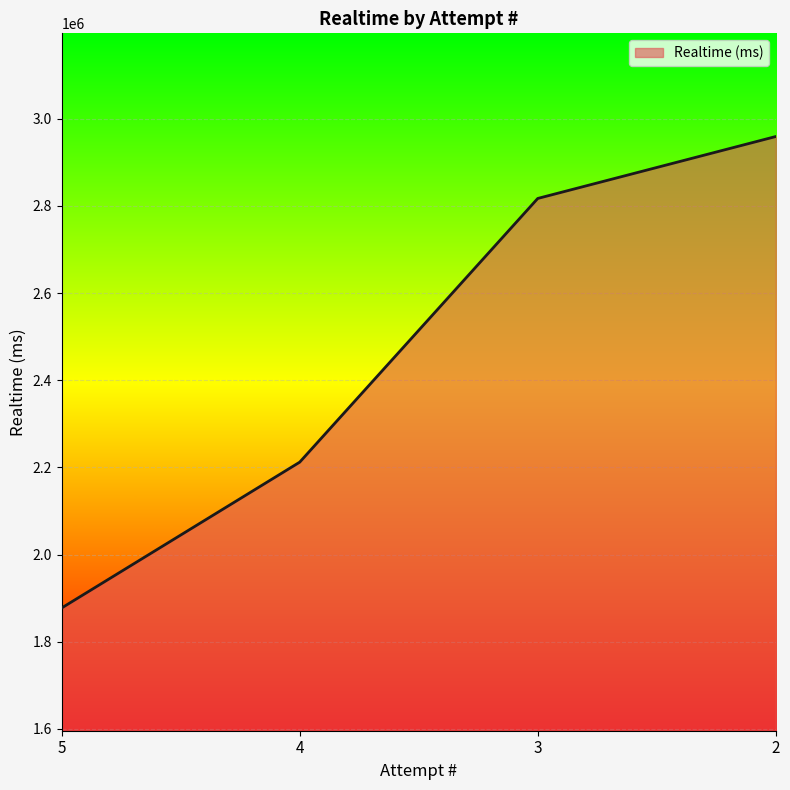

True or false: there are more than 2 points higher than both neighbors.

False